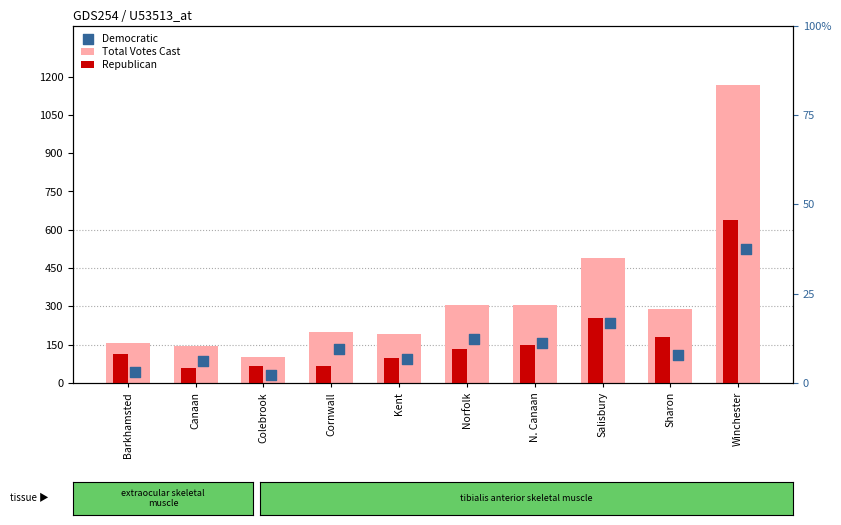

Which series reaches the maximum Y coordinate?

Total Votes Cast